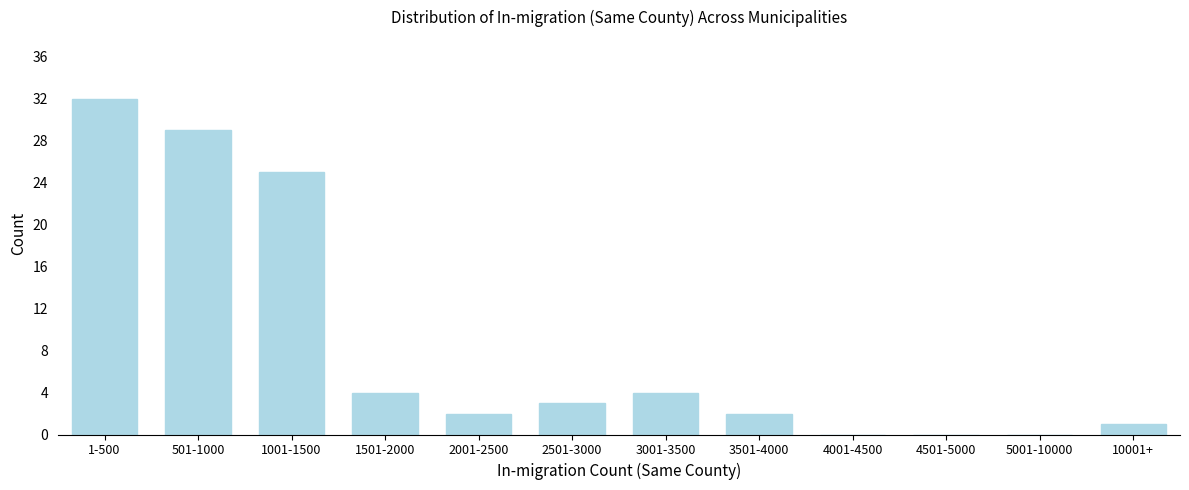

Reading right to left, extract all data points from this chart.

10001+=1	5001-10000=0	4501-5000=0	4001-4500=0	3501-4000=2	3001-3500=4	2501-3000=3	2001-2500=2	1501-2000=4	1001-1500=25	501-1000=29	1-500=32